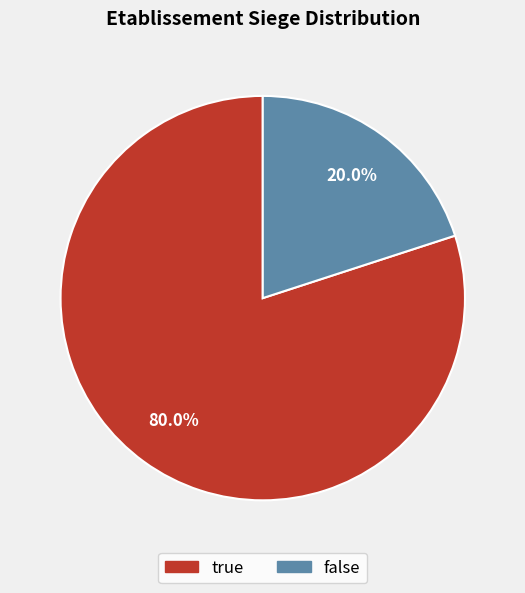

What is the total percentage of false and true?

100.0%